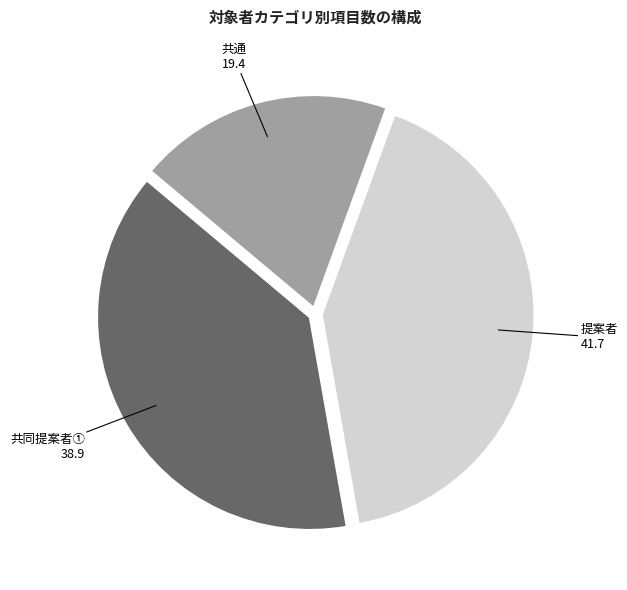

The 提案者 slice represents 62% of the pie. True or false?

False